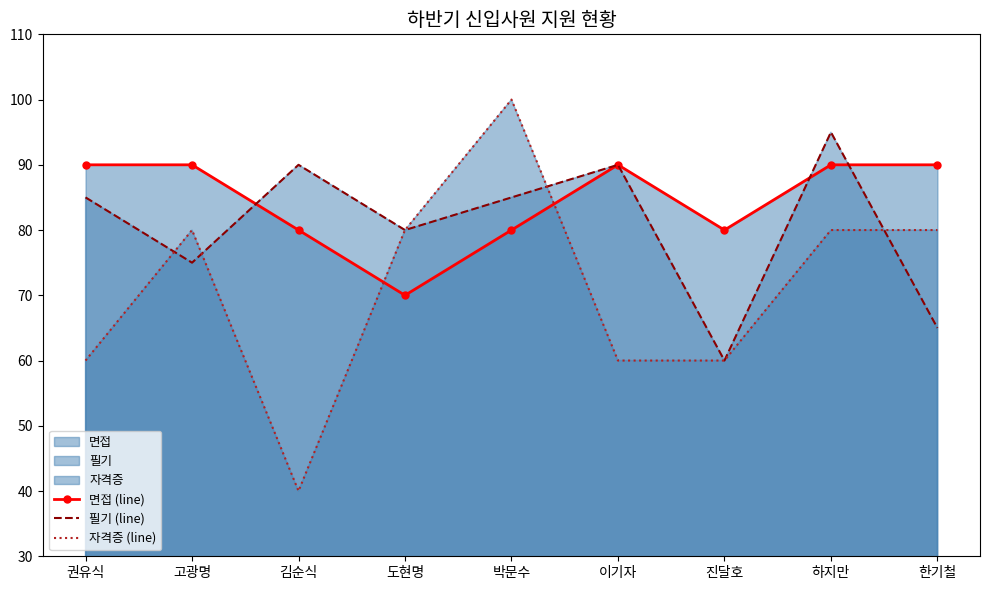

What is the difference between the highest and lowest values at 진달호?

20